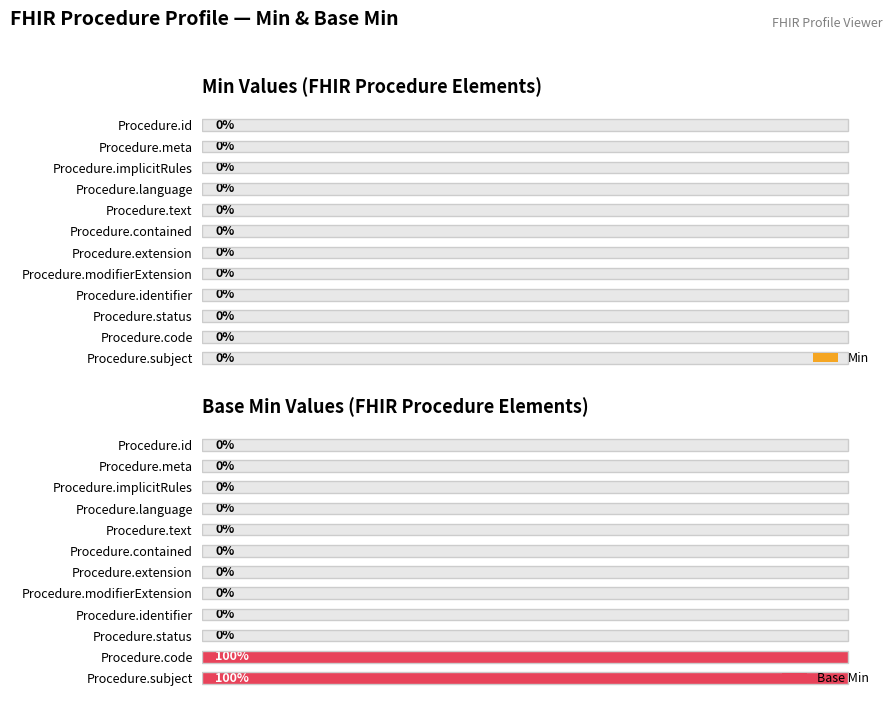

The Base Min series shows -0.6 at Procedure.contained. True or false?

False